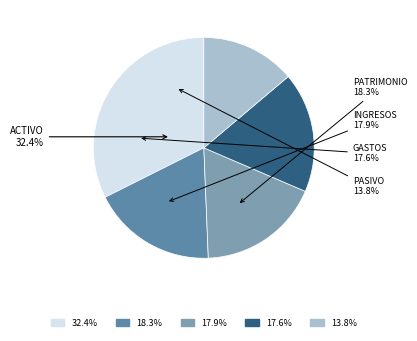

Between PATRIMONIO and GASTOS, which is larger?

PATRIMONIO